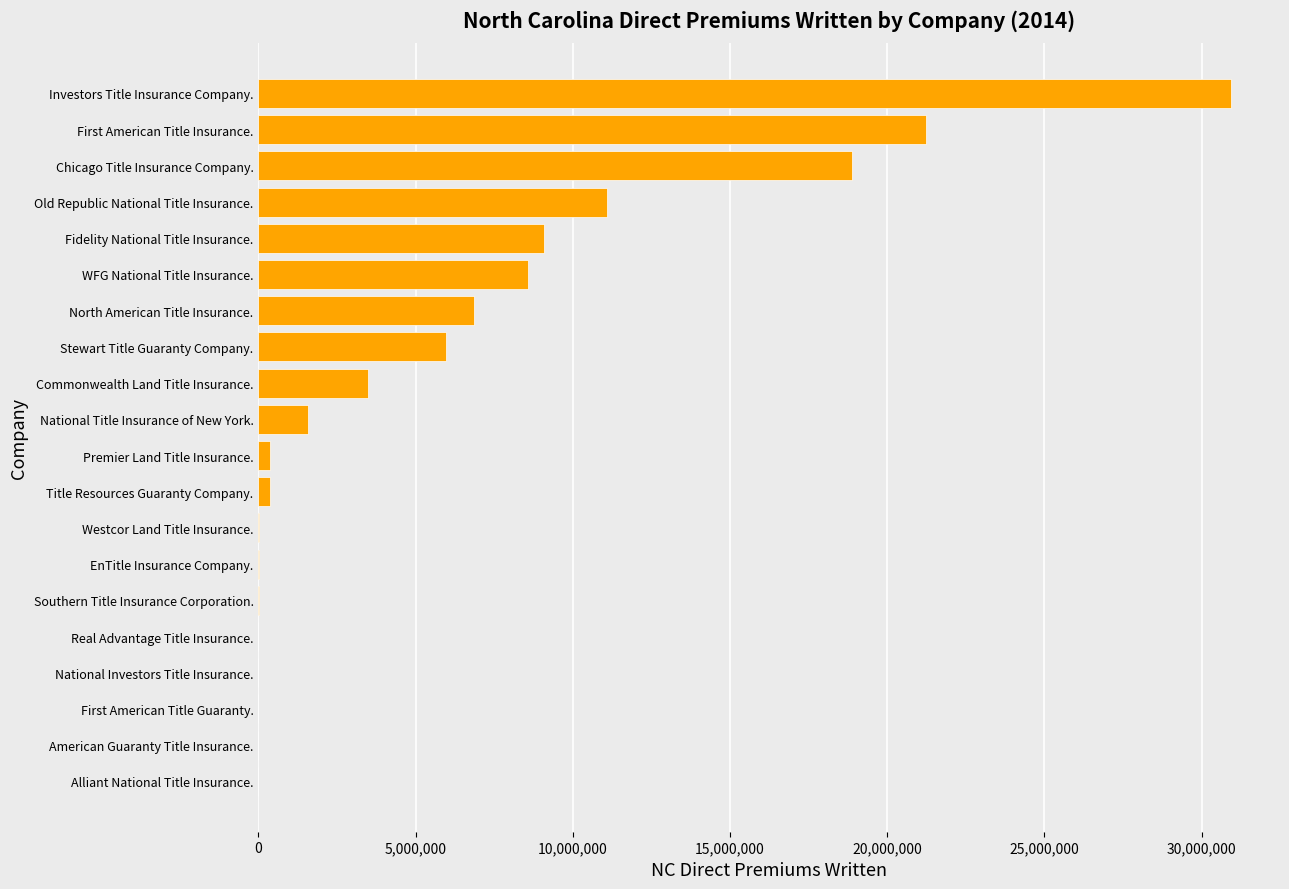

What is the maximum value shown in the chart?

30947268